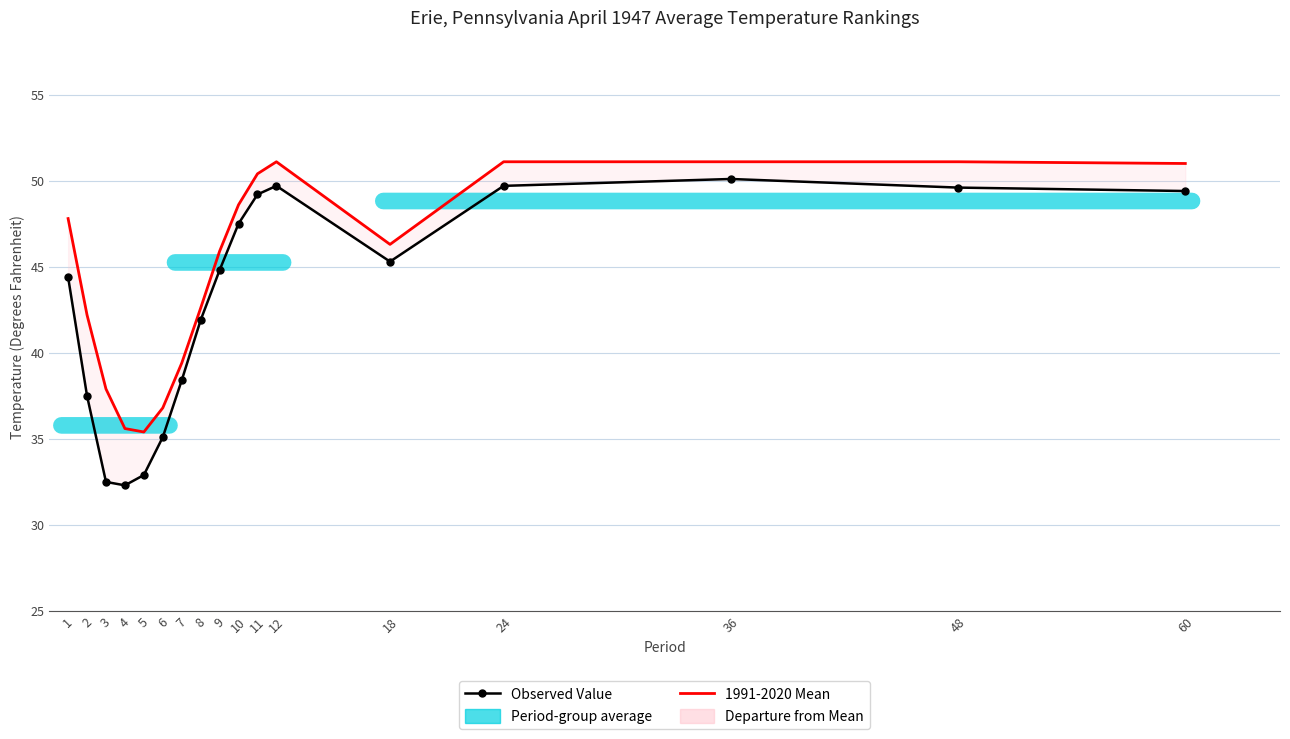

What is the total value across all series at 8?

84.5